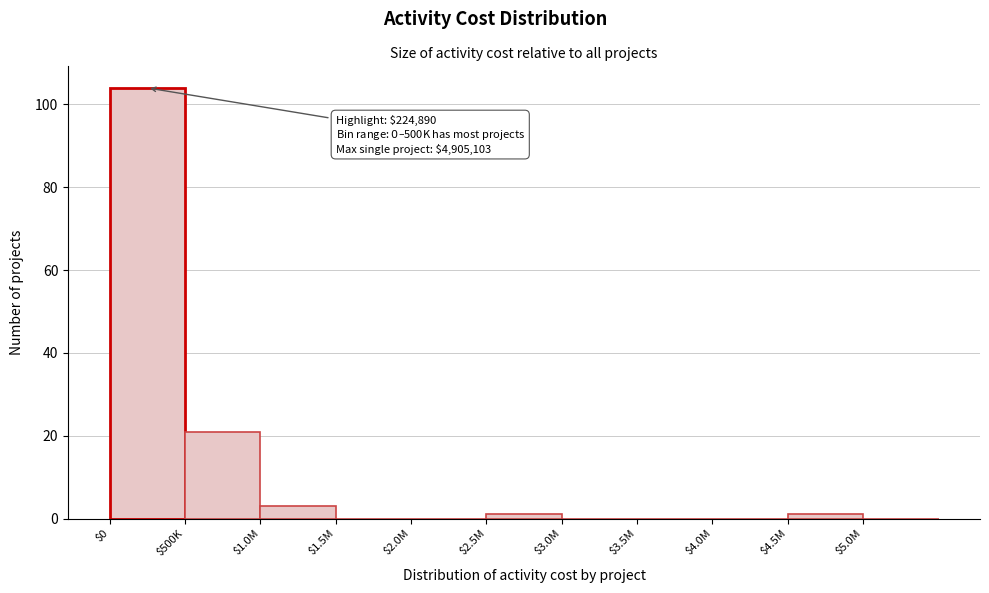

At which label is the value closest to 52?

$500K